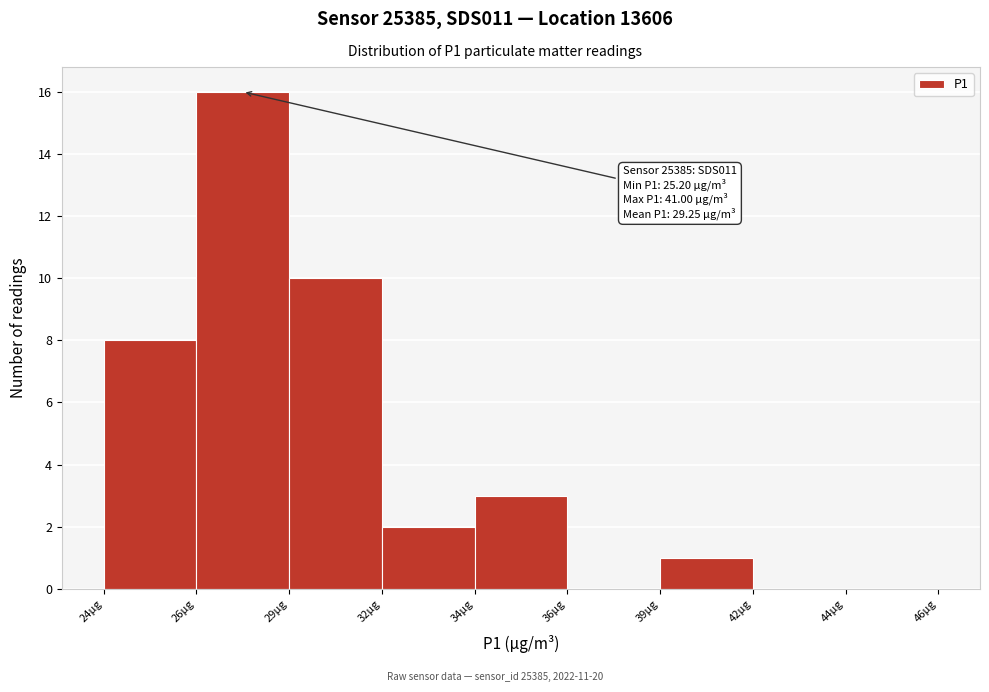

Reading left to right, what are all the values shown in this chart?

24µg=8	26µg=16	29µg=10	32µg=2	34µg=3	36µg=0	39µg=1	42µg=0	44µg=0